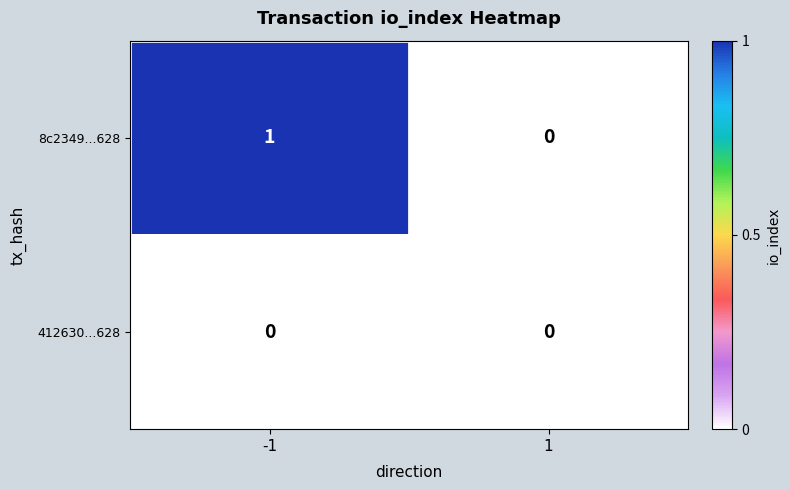

Which series has the widest spread of values?

8c2349...628